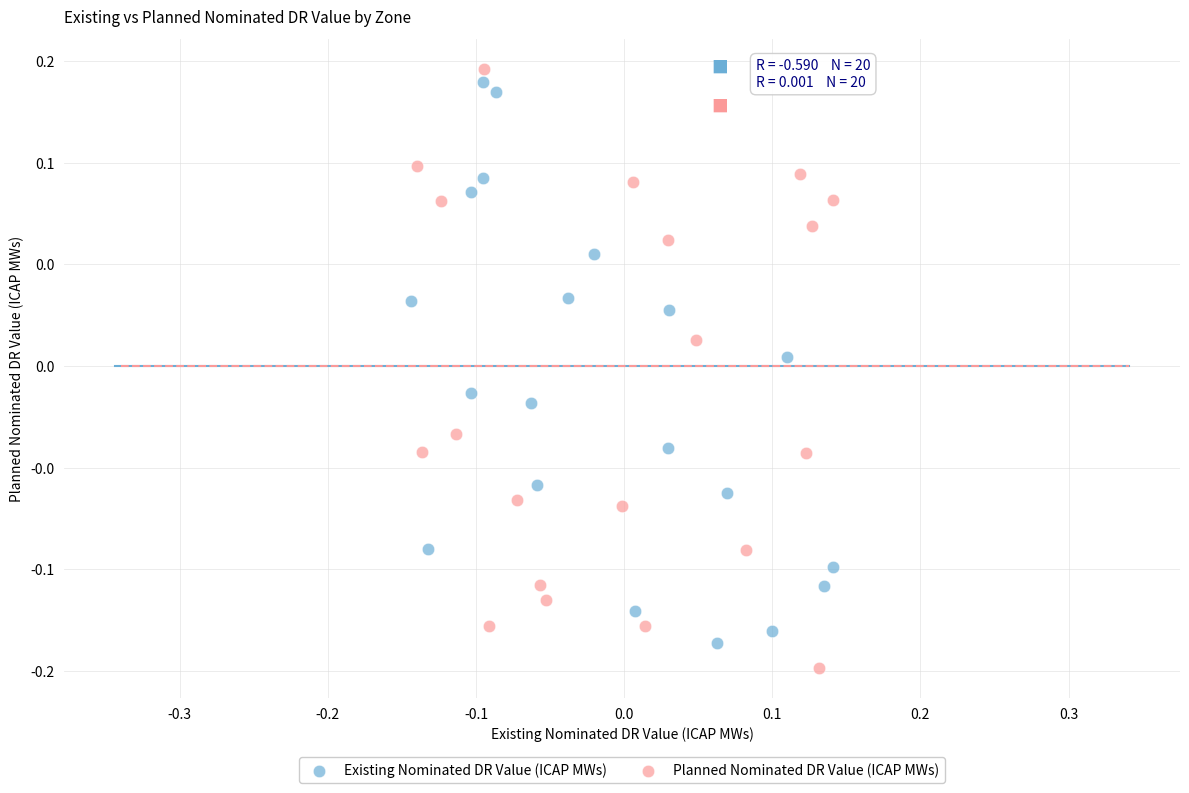

What are all the series names shown in the legend?

Existing Nominated DR Value (ICAP MWs), Planned Nominated DR Value (ICAP MWs)